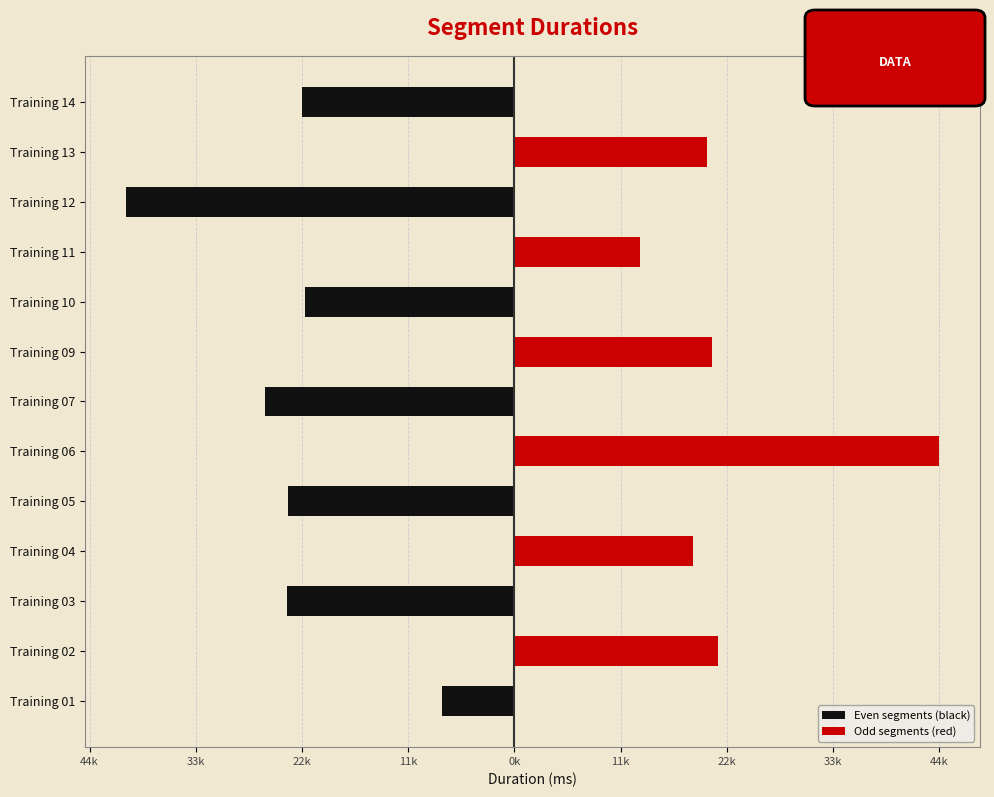

What is the highest value of the Odd segments (red) series?

44484